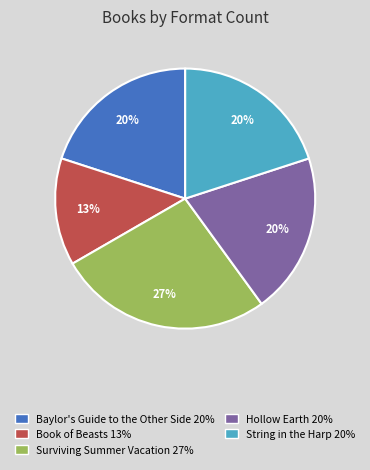

What is the largest slice in the pie chart?

Surviving Summer Vacation